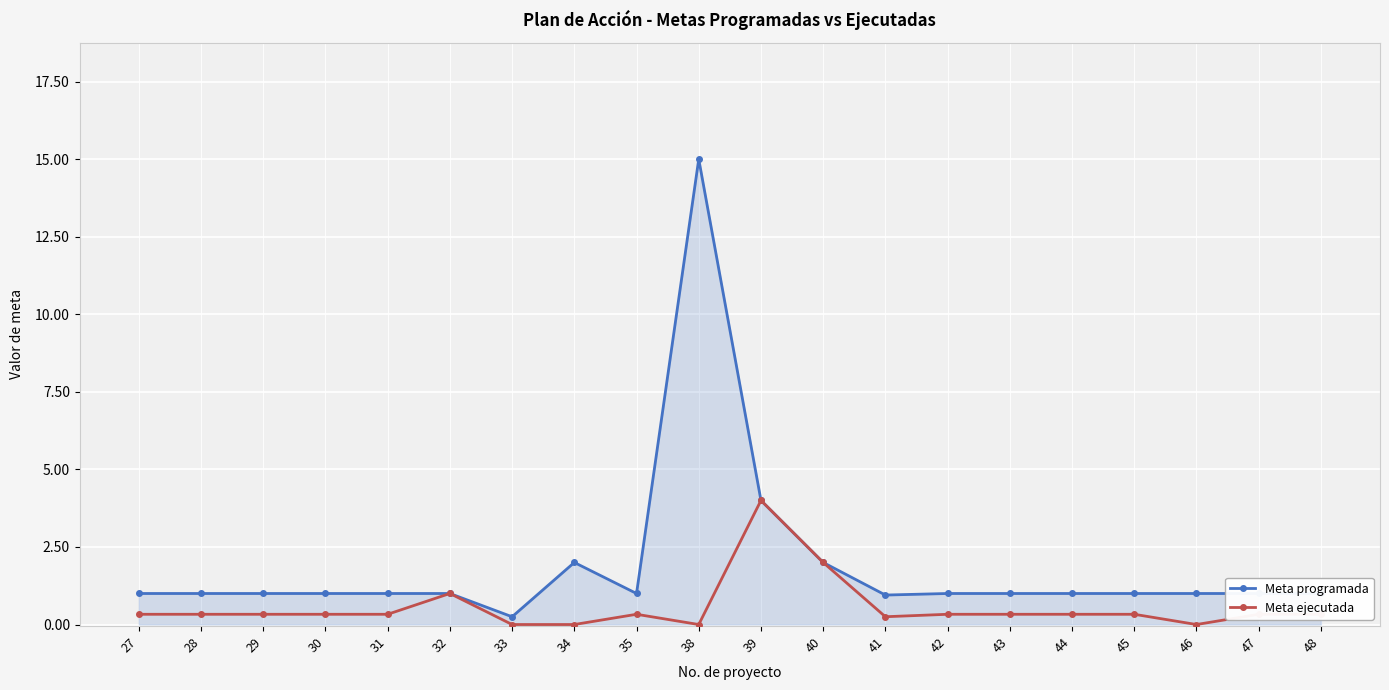

True or false: Meta ejecutada has more than 0 interior local peaks.

True